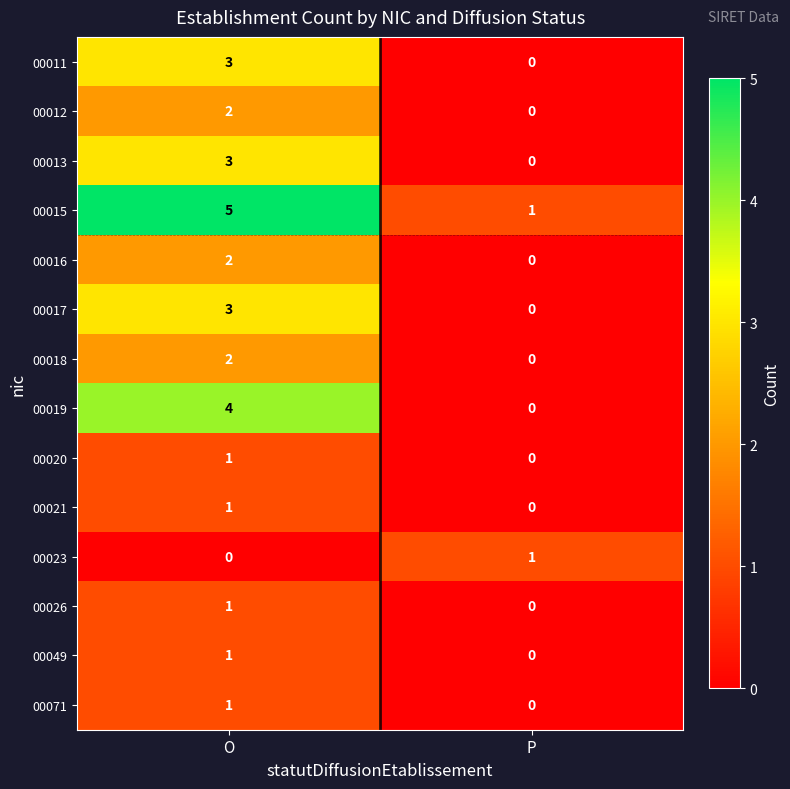

List the labels in order of 00012 value, largest first.

O, P